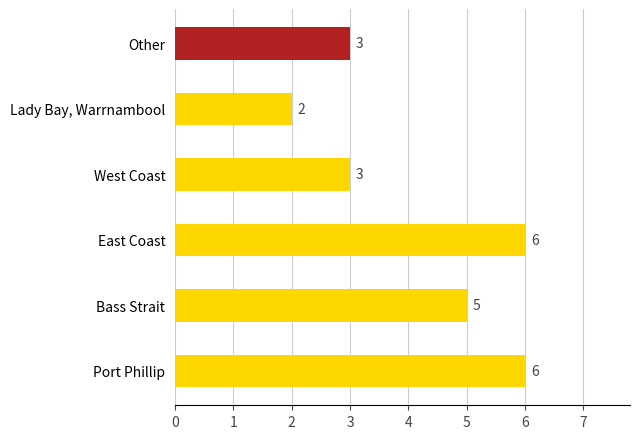

What is the ratio of the value at East Coast to the value at West Coast?

2.0